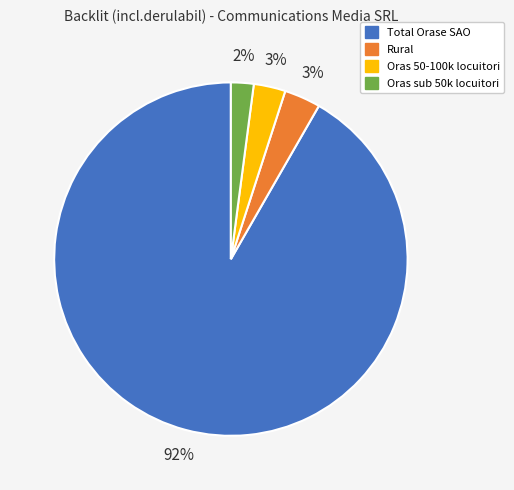

Does Total Orase SAO account for over 50% of the chart?

Yes